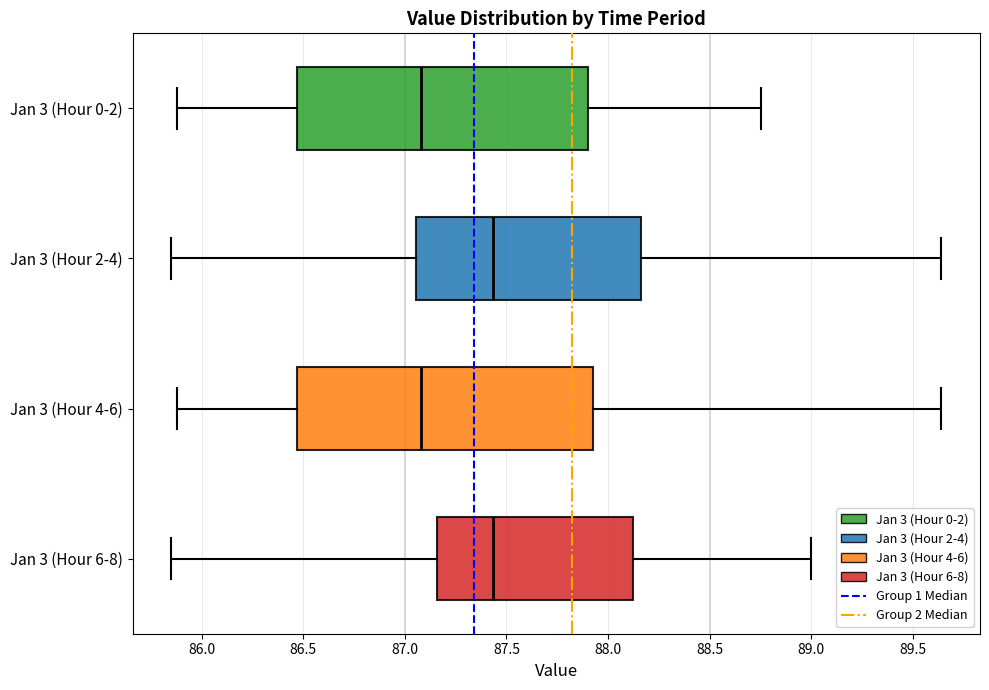

Where does the median line of the box for Jan 3 (Hour 4-6) sit on the x-axis? The values are not printed on the chart, so give them approximately, as read against the axis.

87.10